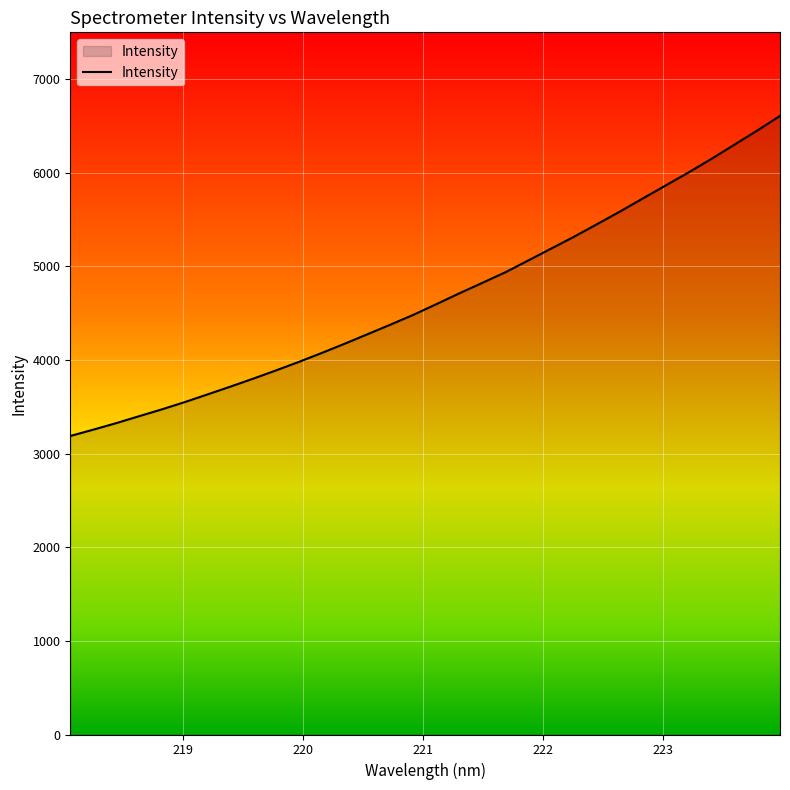

What is the greatest value displayed?

6607.5